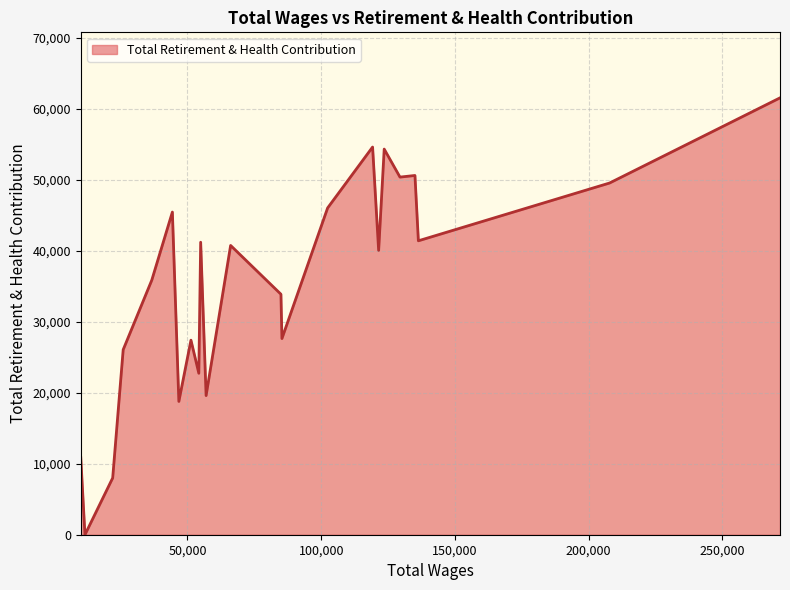

What is the maximum value shown in the chart?

61566